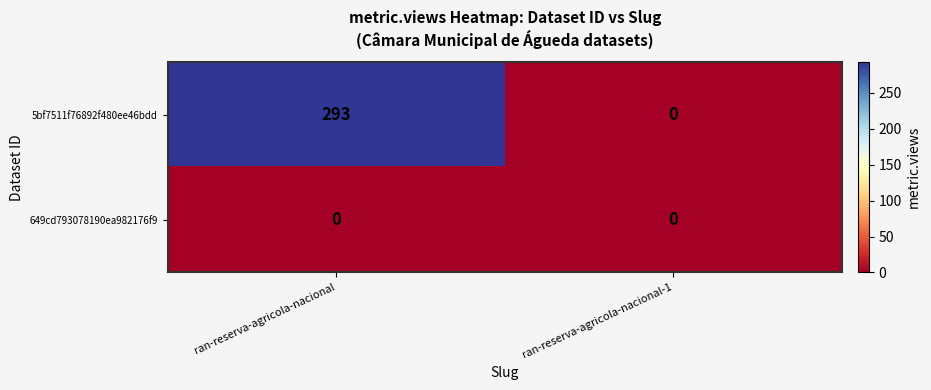

The 5bf7511f76892f480ee46bdd series shows 0 at ran-reserva-agricola-nacional-1. True or false?

True